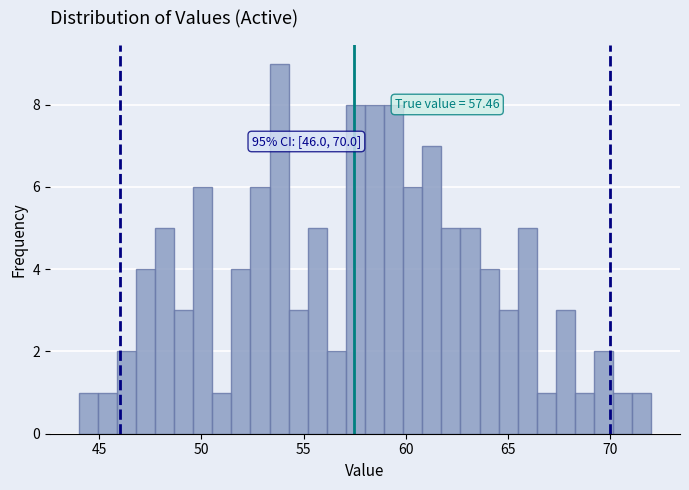

Around what value on the x-axis is the tallest bar? Give the approximate position of its centre, as read against the axis.

54.0